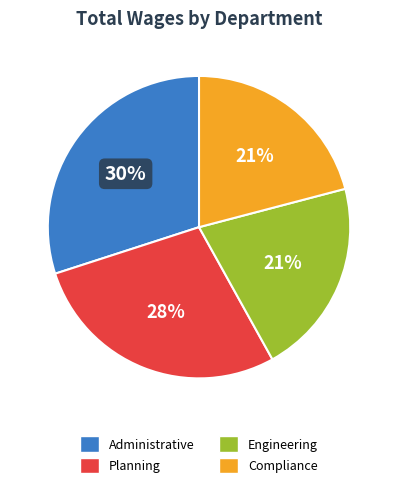

Which category has the biggest portion of the pie?

Administrative